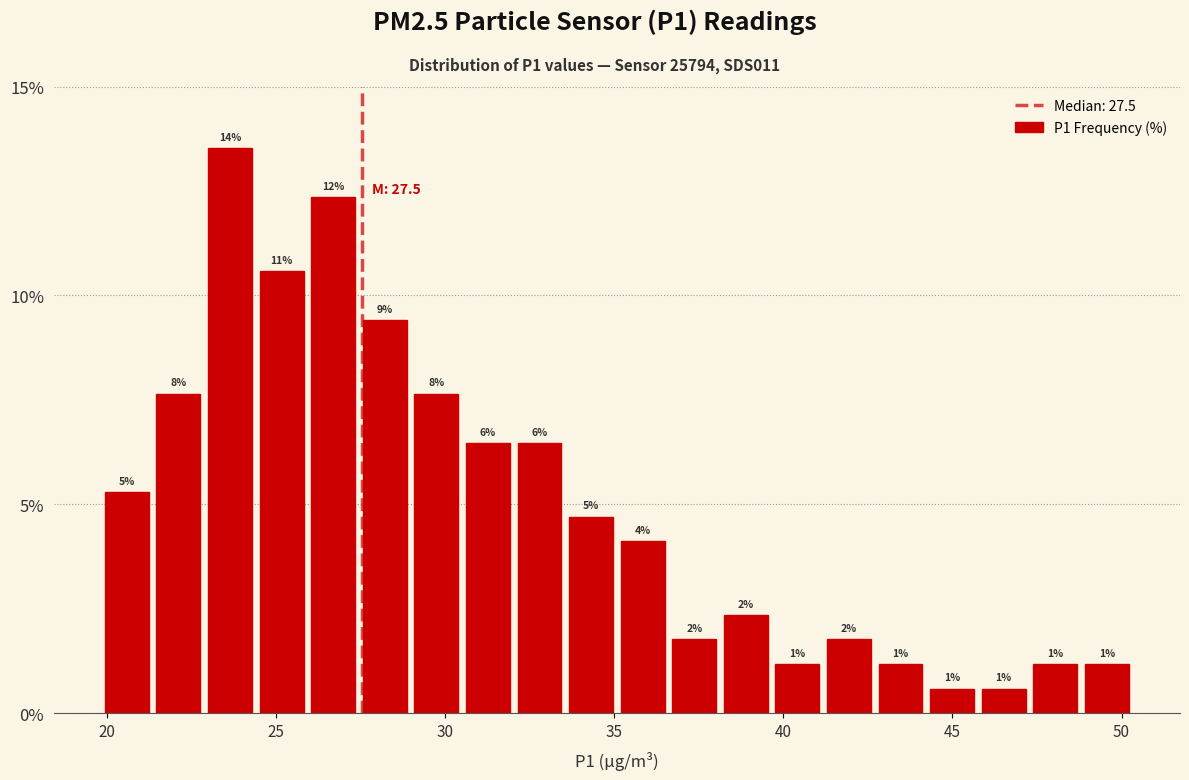

Around what value on the x-axis is the tallest bar? Give the approximate position of its centre, as read against the axis.

23.5